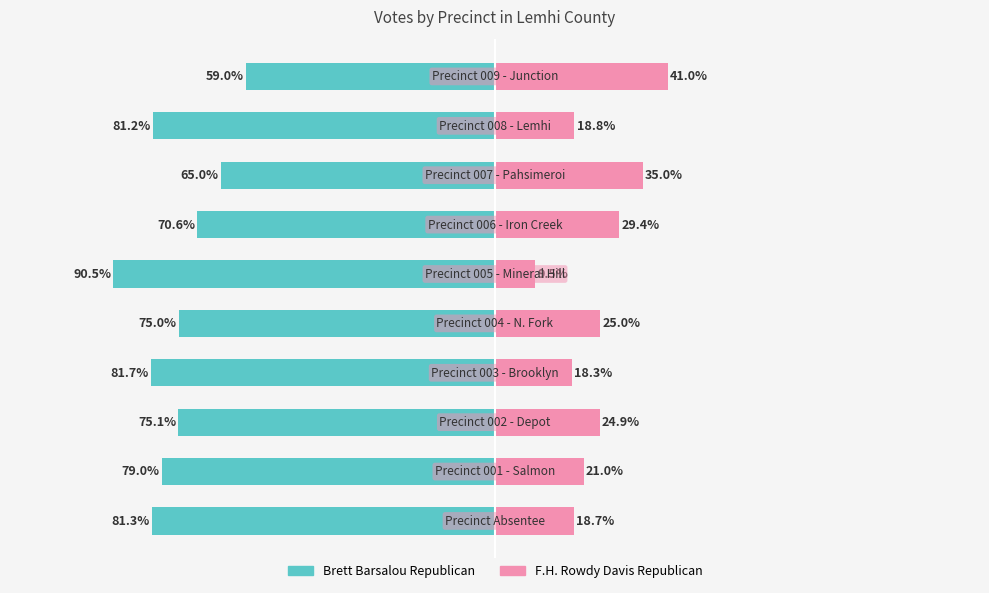

What are all the series names shown in the legend?

Brett Barsalou Republican, F.H. Rowdy Davis Republican